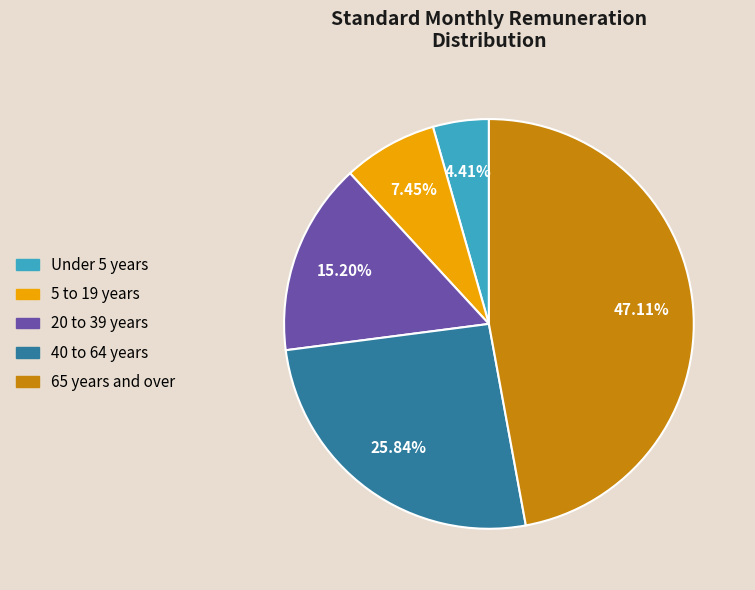

Is there a majority slice in this chart?

No